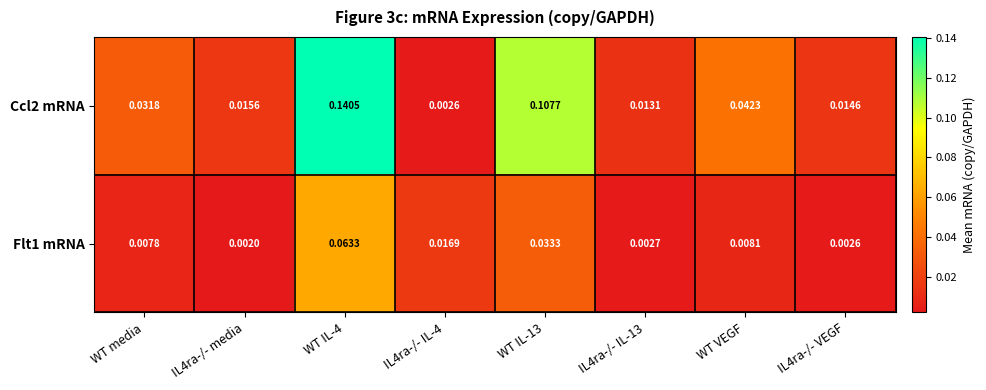

Reading left to right, what are all the values shown in this chart?

Ccl2 mRNA: WT media=0.0	IL4ra-/- media=0.0	WT IL-4=0.1	IL4ra-/- IL-4=0.0	WT IL-13=0.1	IL4ra-/- IL-13=0.0	WT VEGF=0.0	IL4ra-/- VEGF=0.0
Flt1 mRNA: WT media=0.0	IL4ra-/- media=0.0	WT IL-4=0.1	IL4ra-/- IL-4=0.0	WT IL-13=0.0	IL4ra-/- IL-13=0.0	WT VEGF=0.0	IL4ra-/- VEGF=0.0